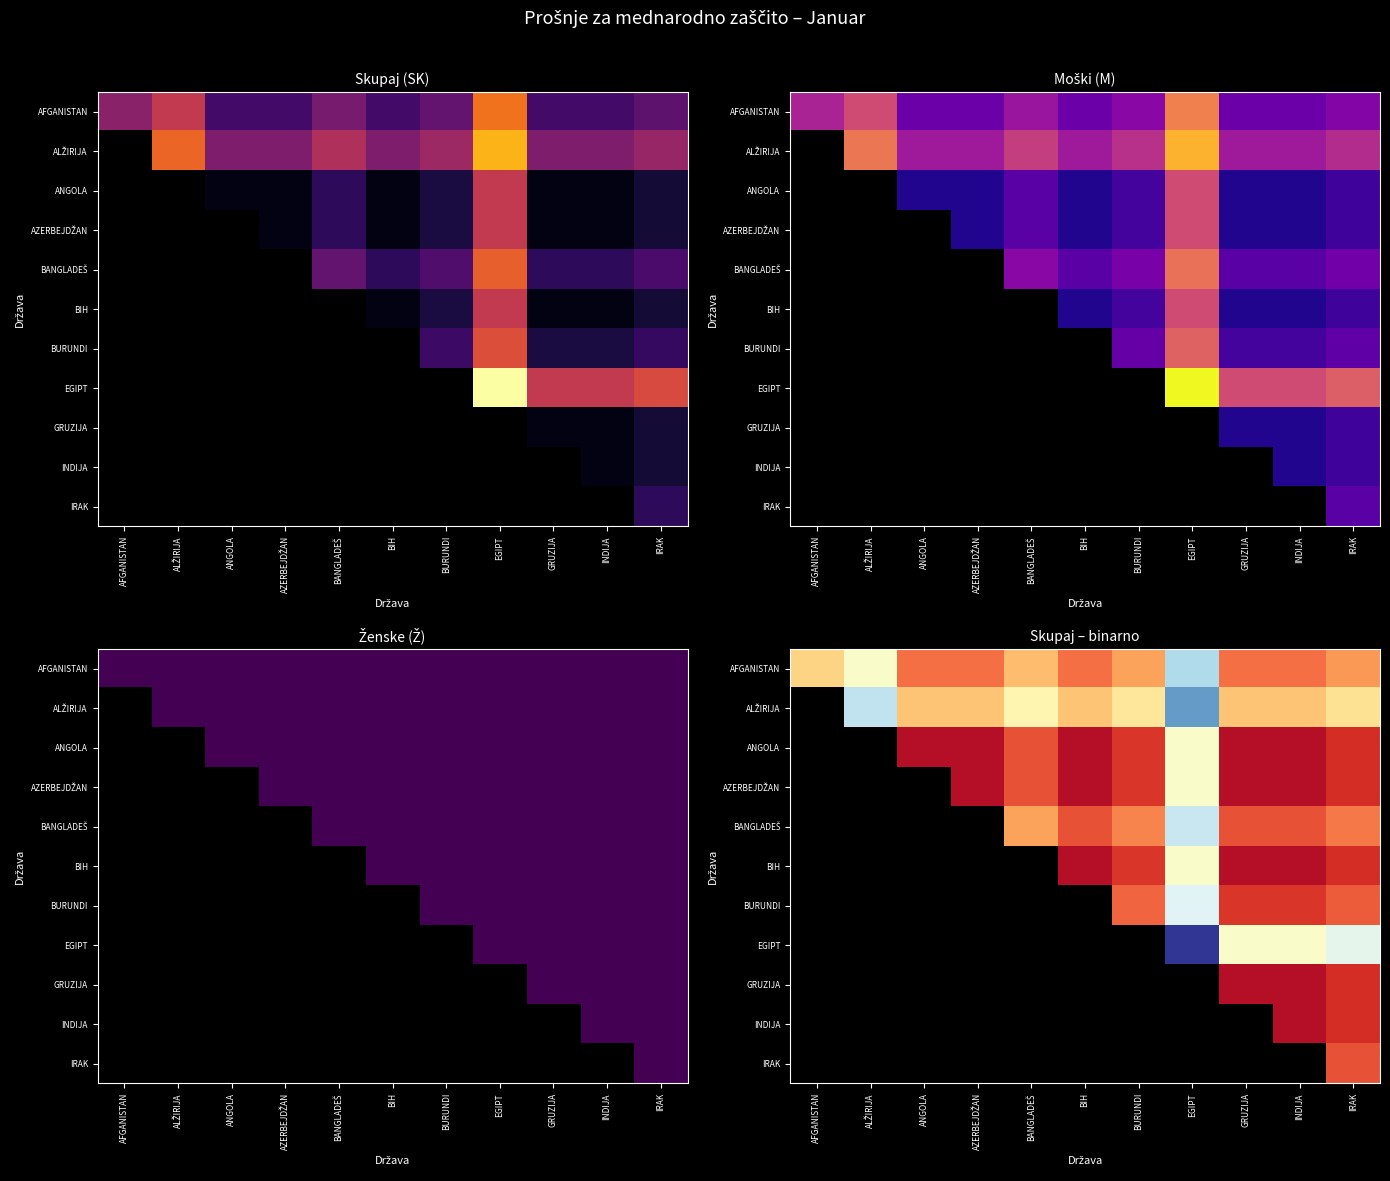

At BURUNDI, list the series in order from smallest to largest.

EGIPT, GRUZIJA, INDIJA, IRAK, ANGOLA, AZERBEJDŽAN, BIH, BURUNDI, BANGLADEŠ, AFGANISTAN, ALŽIRIJA